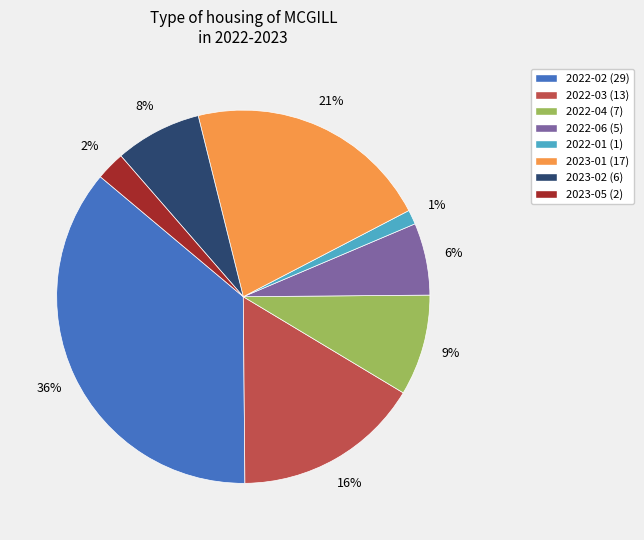

Do 2023-02 and 2023-01 together represent more than half of the pie?

No